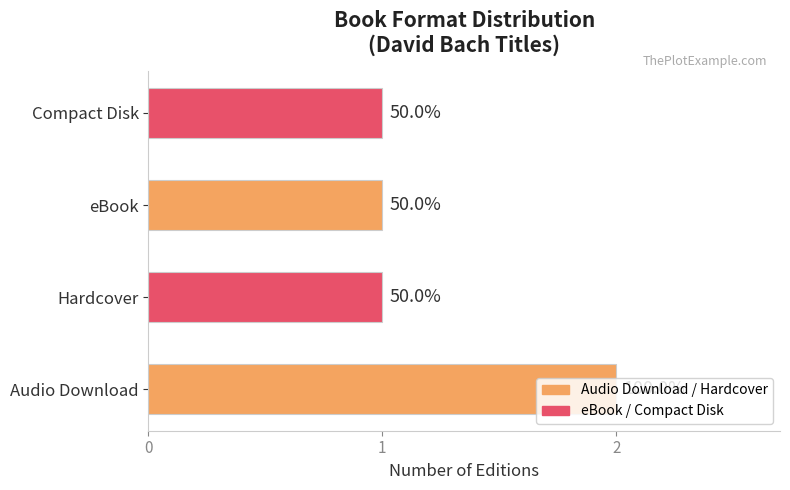

What is the sum of all values?

5